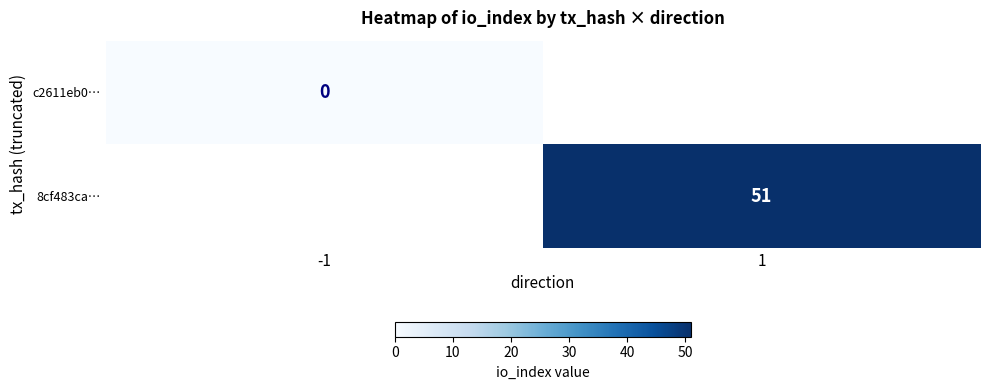

Is it true that 8cf483ca… equals 51 at 1?

True